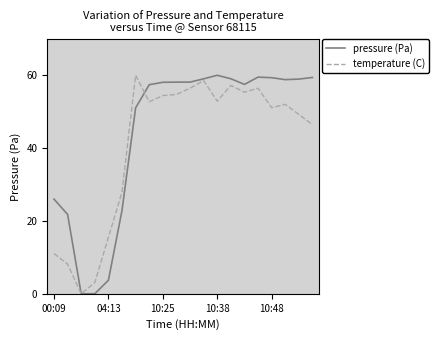

At which category does the data reach its first local peak?

10:38